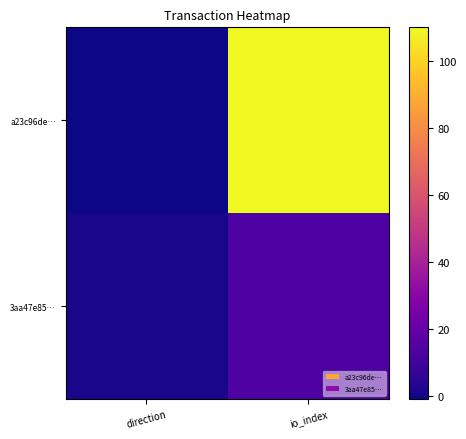

Reading left to right, transcribe all the data shown in this chart.

a23c96de…: direction=-1	io_index=110
3aa47e85…: direction=1	io_index=14